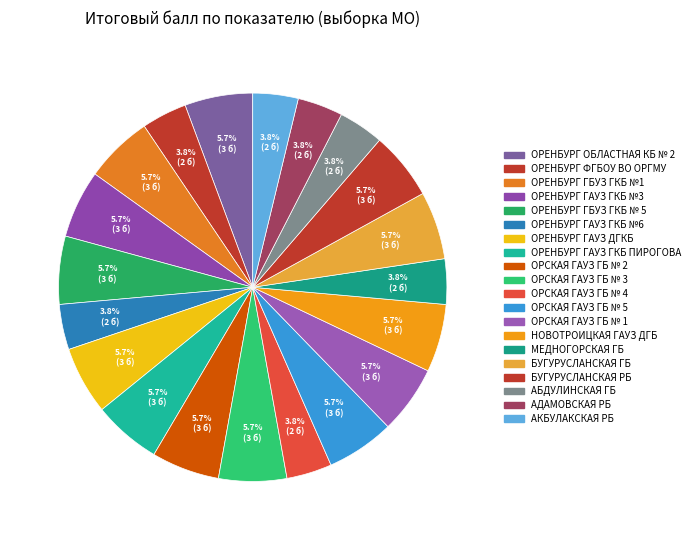

To the nearest percent, what is the difference between the МЕДНОГОРСКАЯ ГБ and ОРСКАЯ ГАУЗ ГБ № 3 slice percentages?

2%